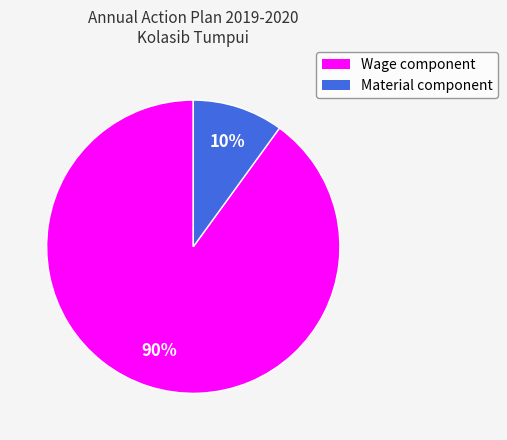

Which slice is the largest?

Wage component